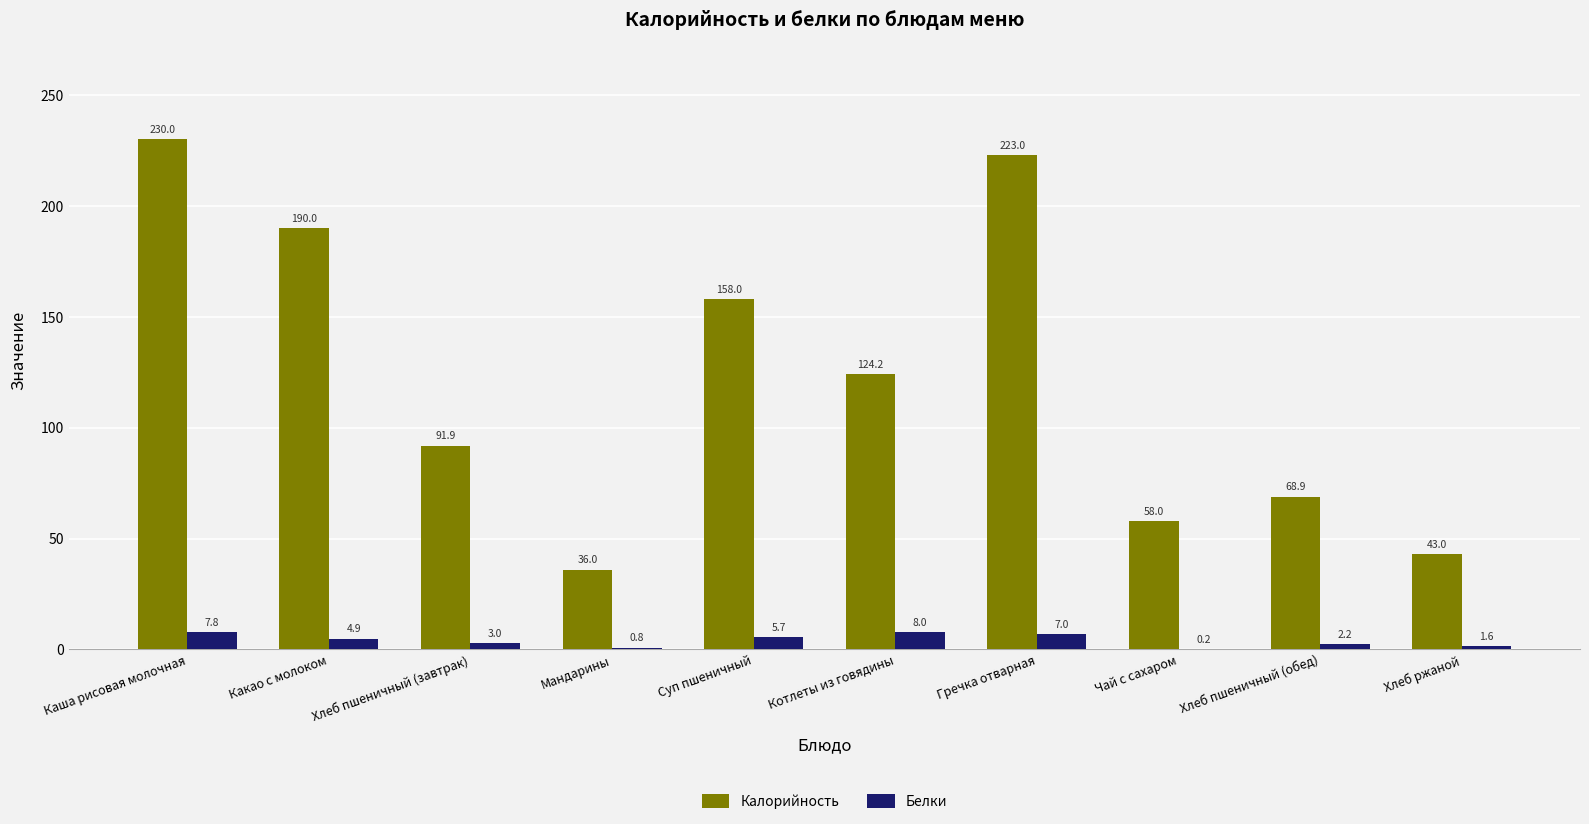

What is the sum of all Калорийность values?

1223.0